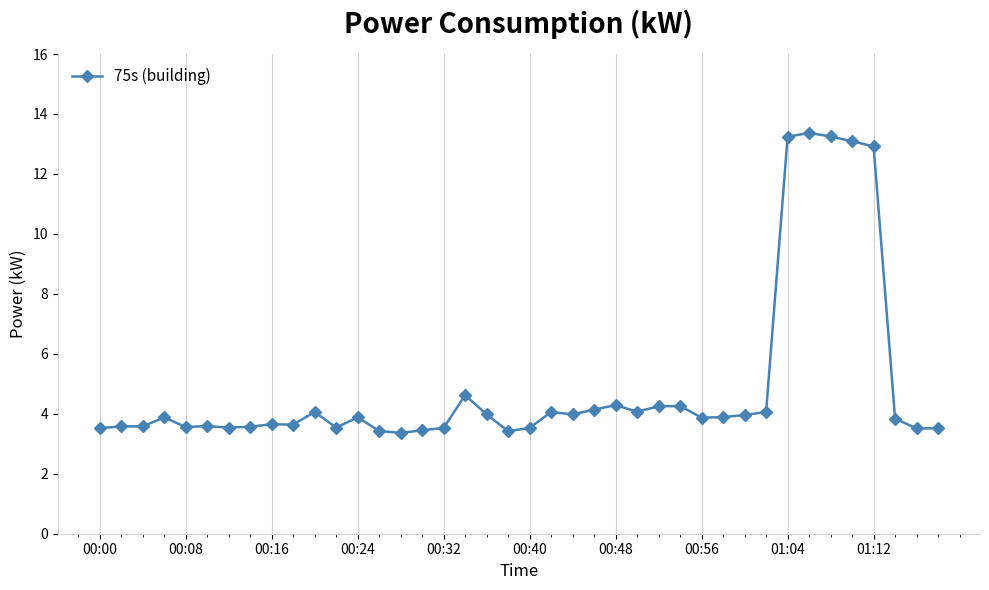

What is the sum of all values?

198.5